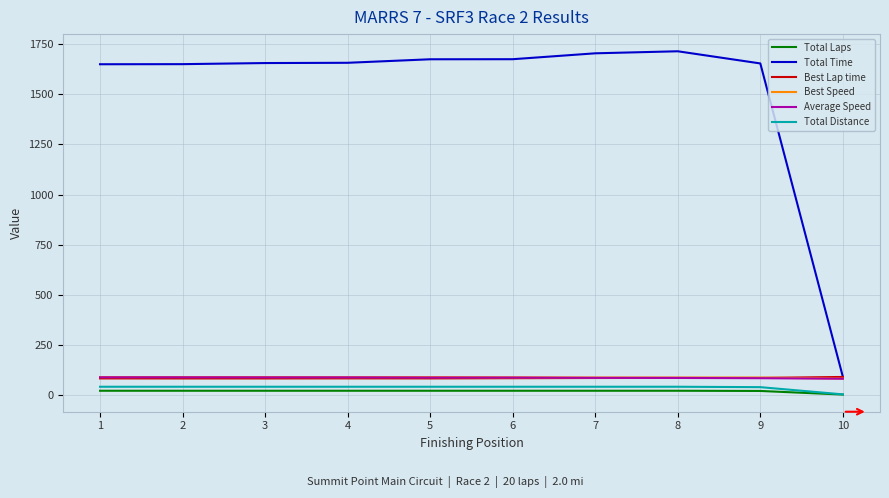

True or false: Best Lap time and Total Laps intersect in this chart.

False